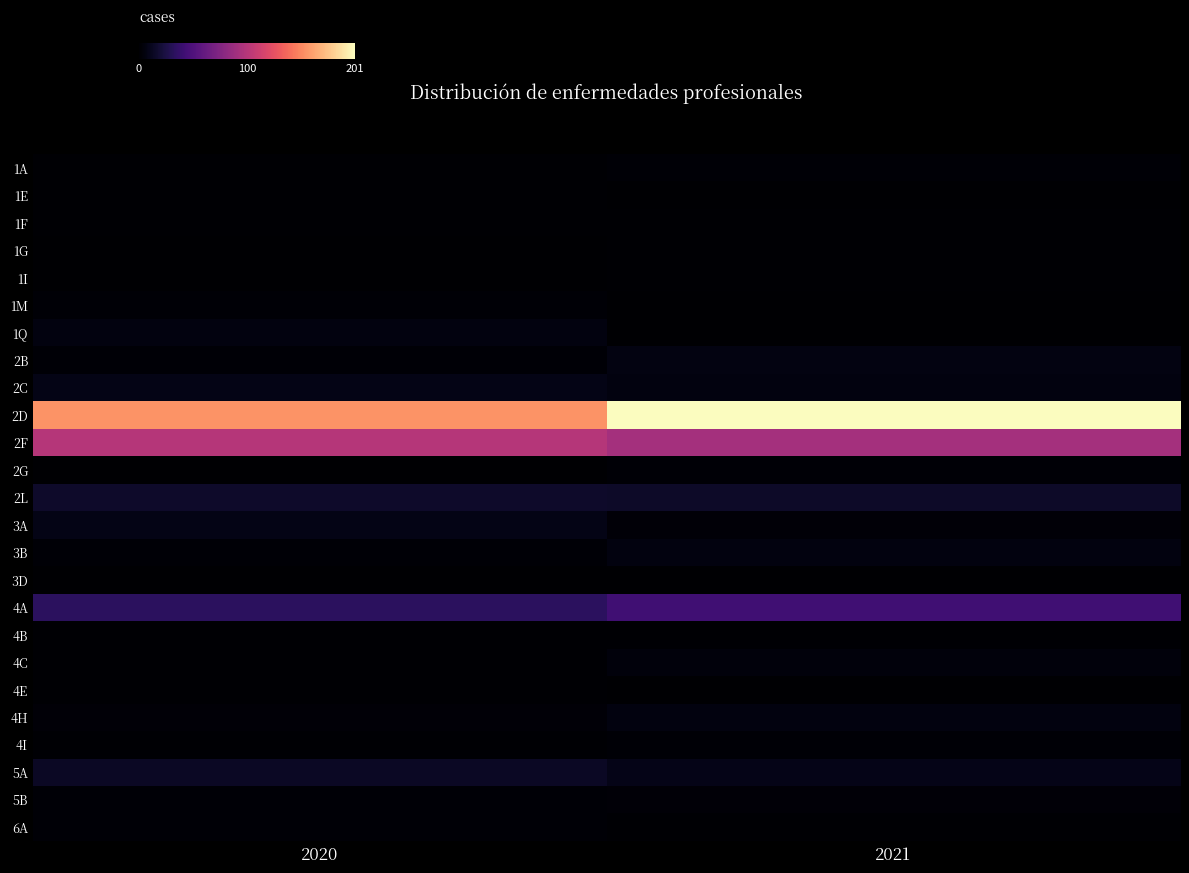

Which series has the largest total across all categories?

2D